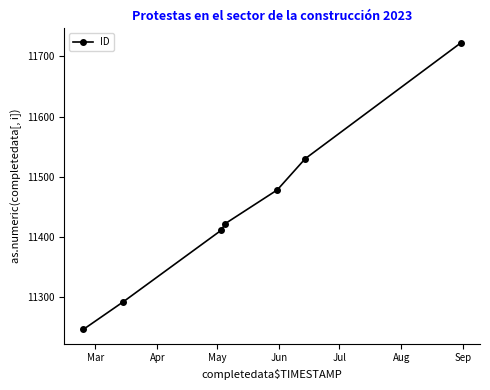

What is the greatest value displayed?

11723